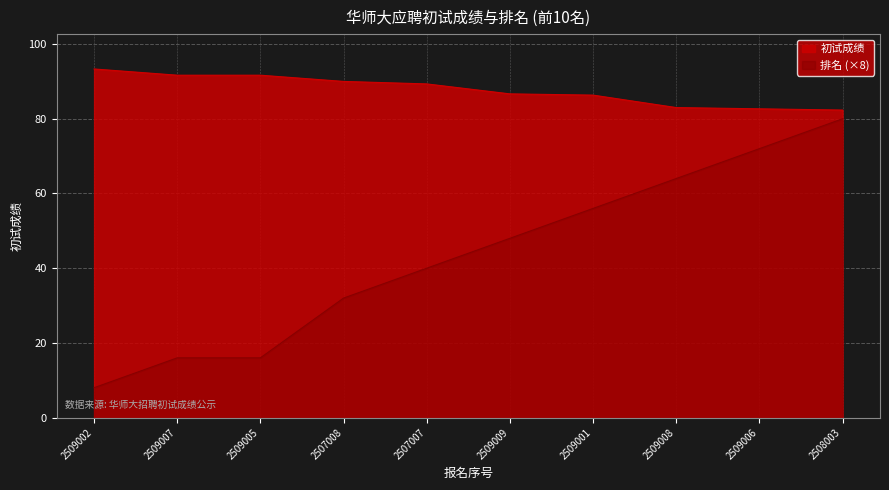

What is the difference between the maximum and minimum values in the 初试成绩 series?

11.0